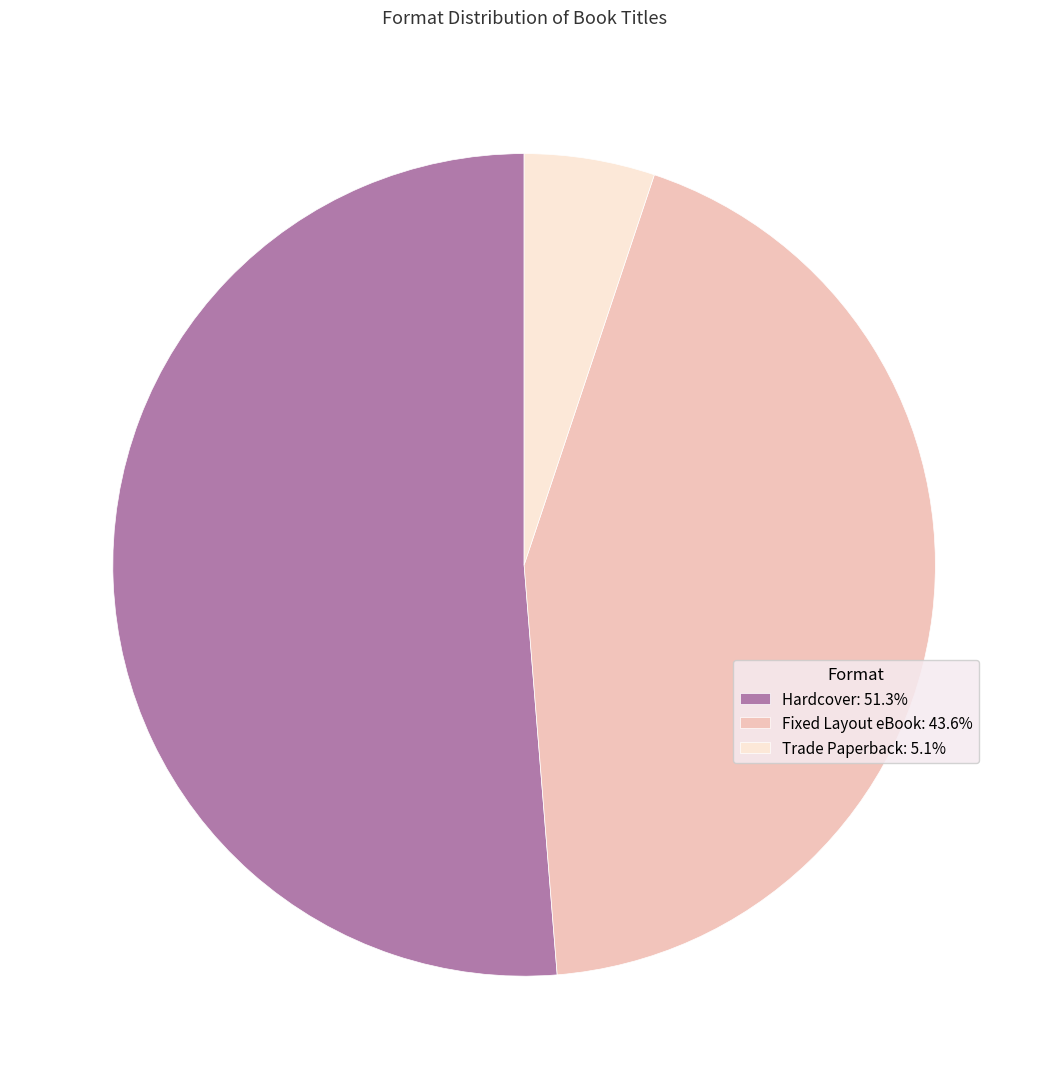

Approximately how many times larger is the value at Hardcover: 51.3% compared to Trade Paperback: 5.1%?

10.0